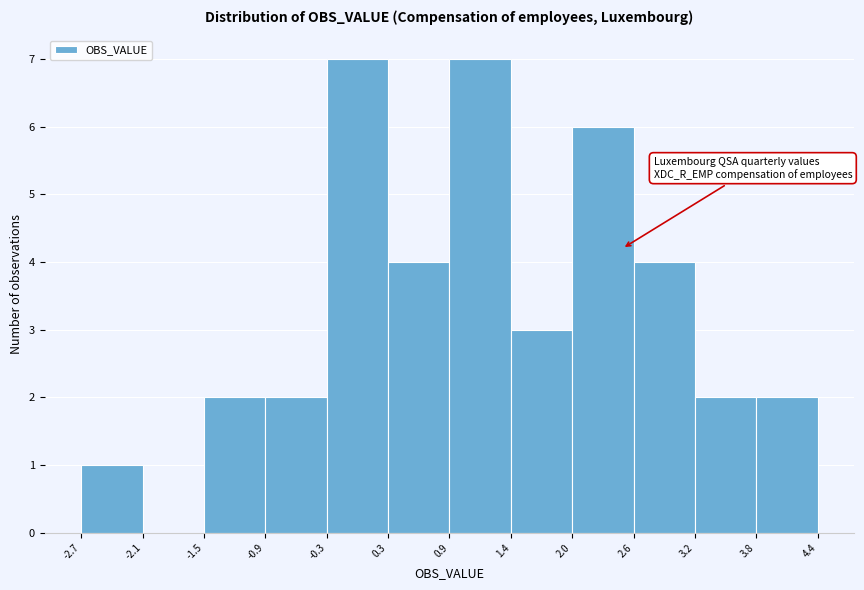

Reading left to right, transcribe this chart: for each bar, give the range it covers on the x-axis and its height. The values are not printed on the chart, so give them approximately, as read against the axis.

-2.7 to -2.1: 1
-2.1 to -1.5: 0
-1.5 to -0.9: 2
-0.9 to -0.3: 2
-0.3 to 0.3: 7
0.3 to 0.9: 4
0.9 to 1.4: 7
1.4 to 2.0: 3
2.0 to 2.6: 6
2.6 to 3.2: 4
3.2 to 3.8: 2
3.8 to 4.4: 2